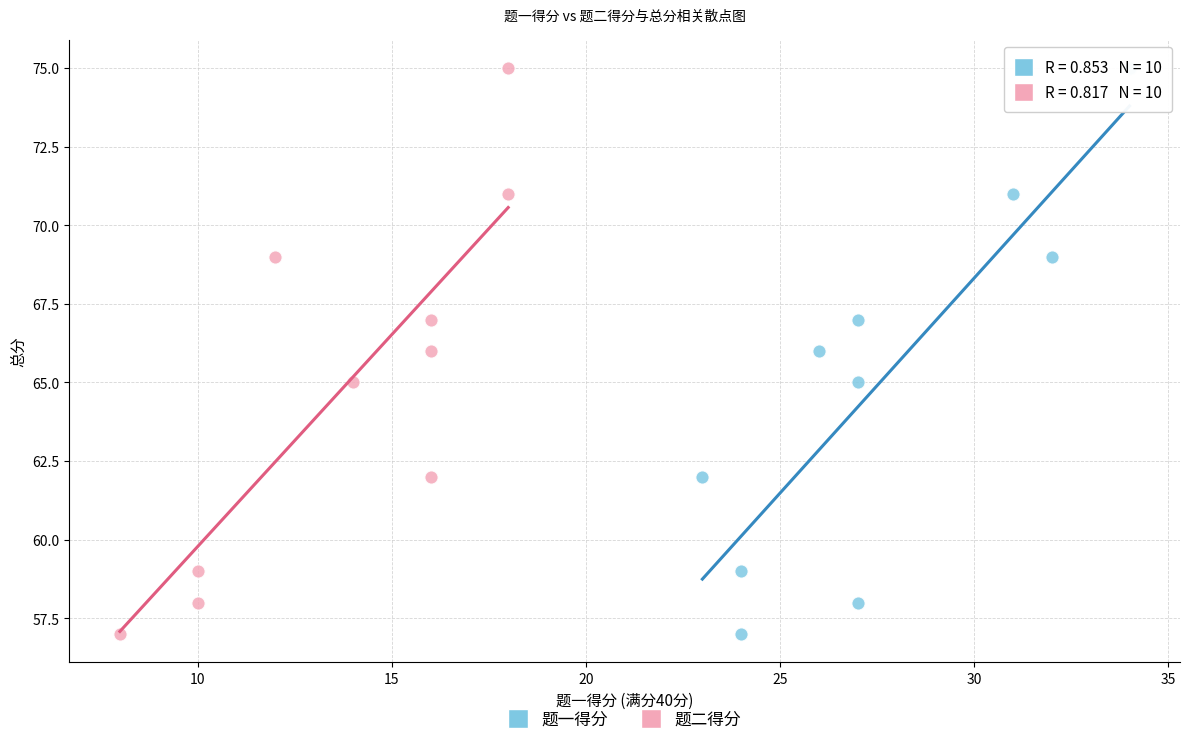

What are all the series names shown in the legend?

题一得分, 题二得分